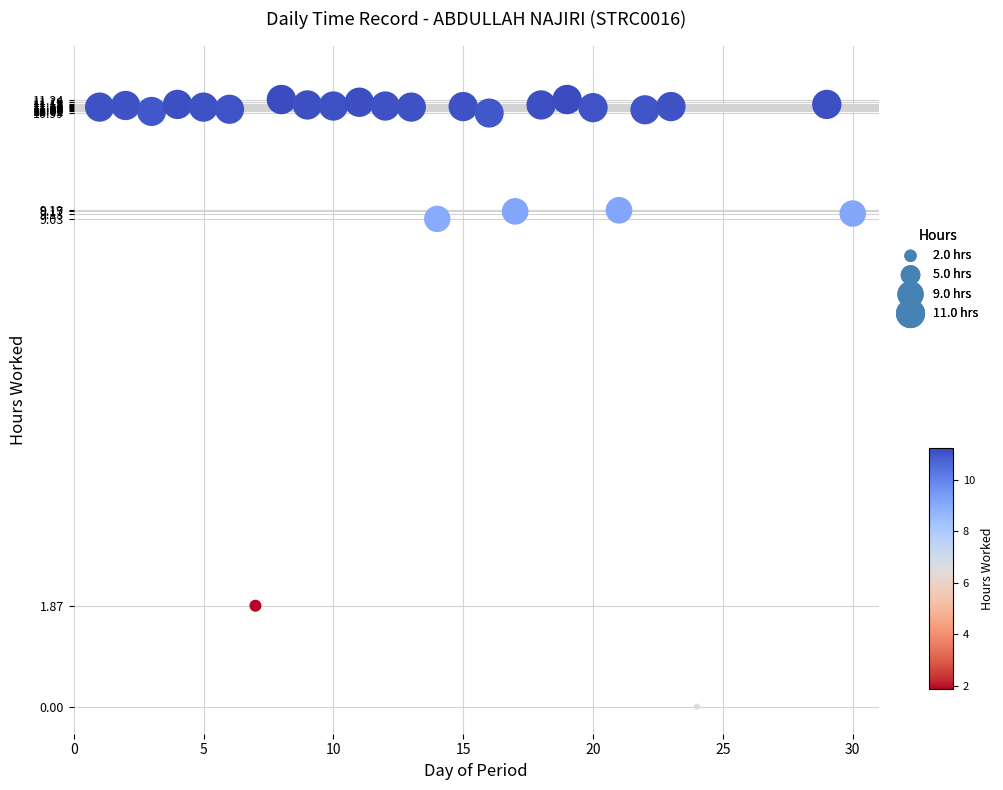

What Y value in the scatter plot is closest to 5?

1.9